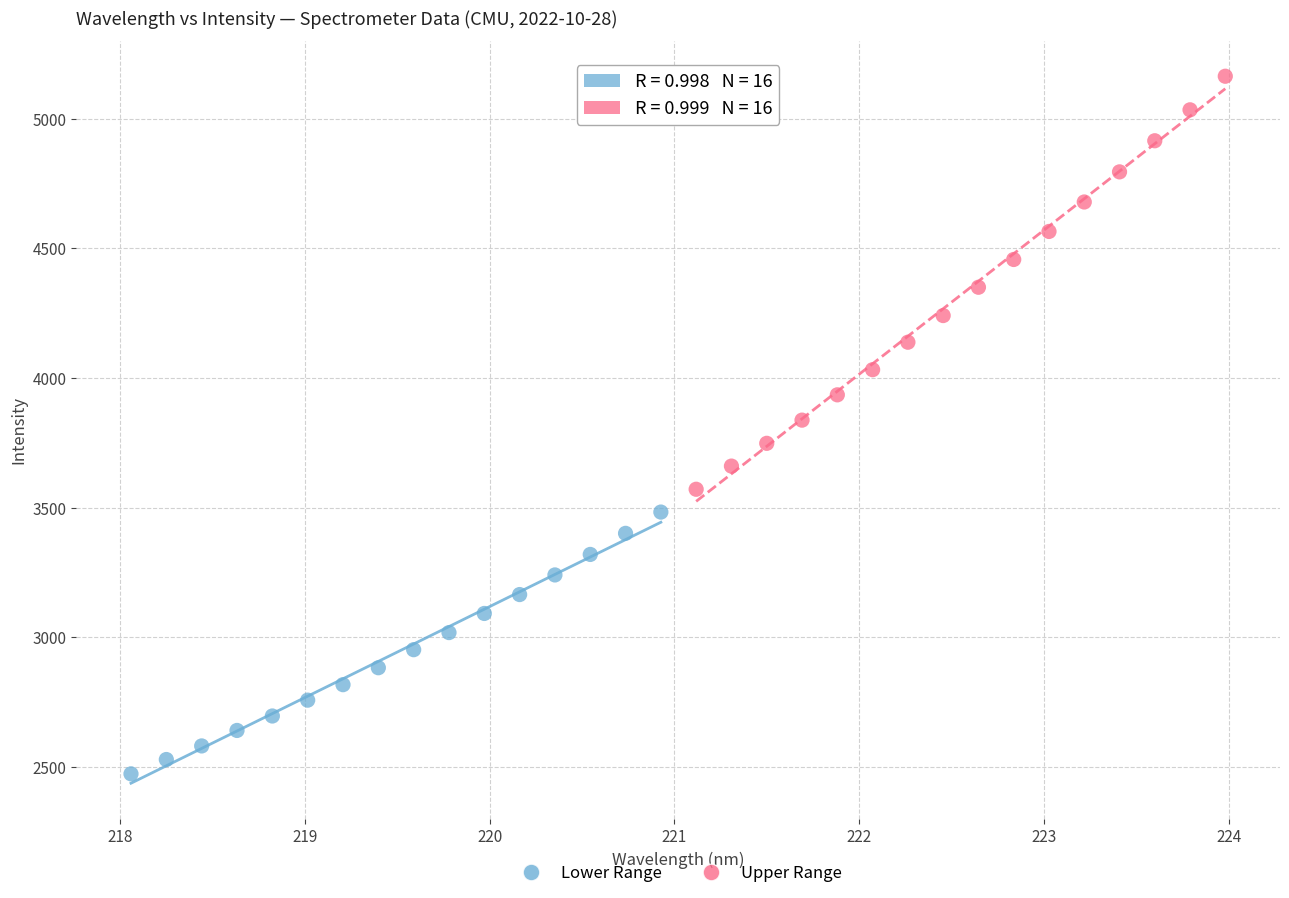

Which series contains the highest Y value?

Upper Range